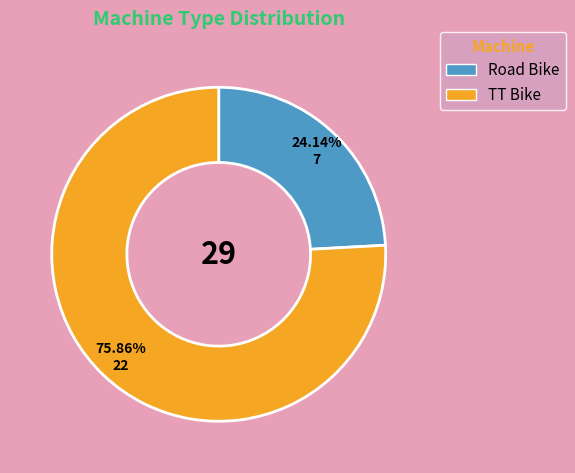

Is the sum of Road Bike and TT Bike greater than half?

Yes